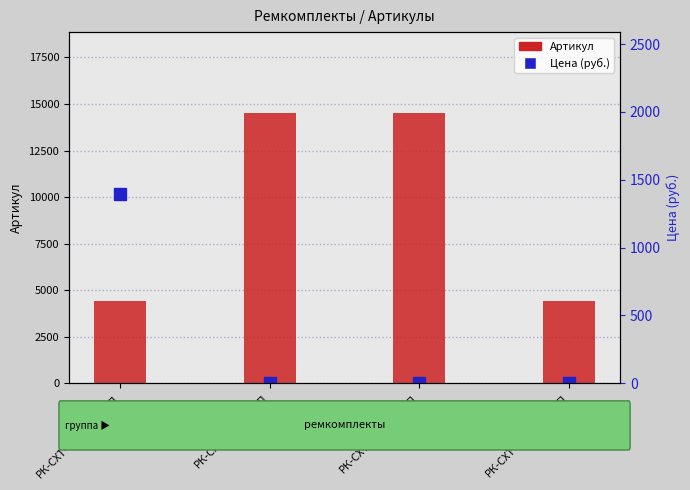

At which category is the sum across all series the highest?

РК-СХТ-125.60/1-ЕП